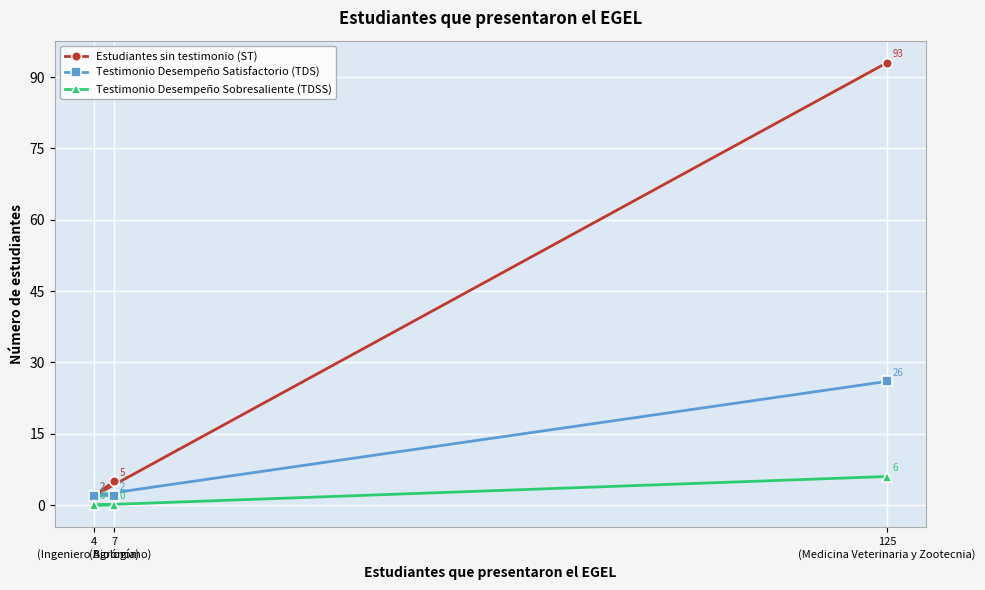

What is the label of the 2nd point from the right?

7
(Biología)